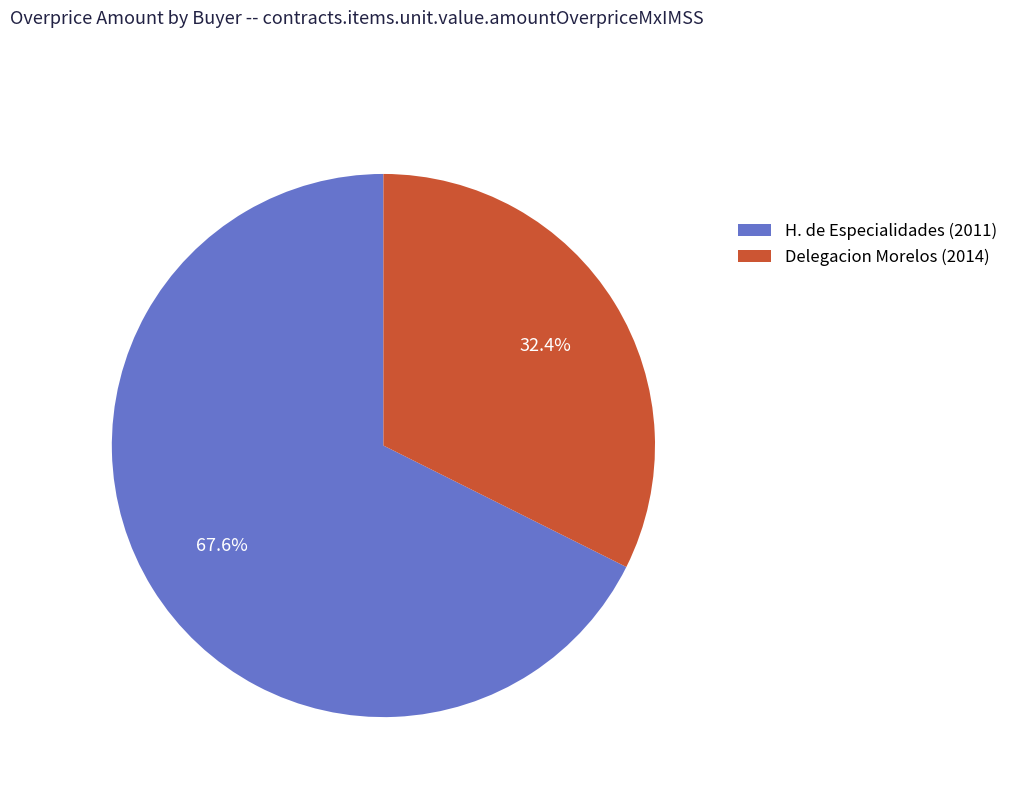

To the nearest percent, what portion does H. de Especialidades (2011) represent?

68%